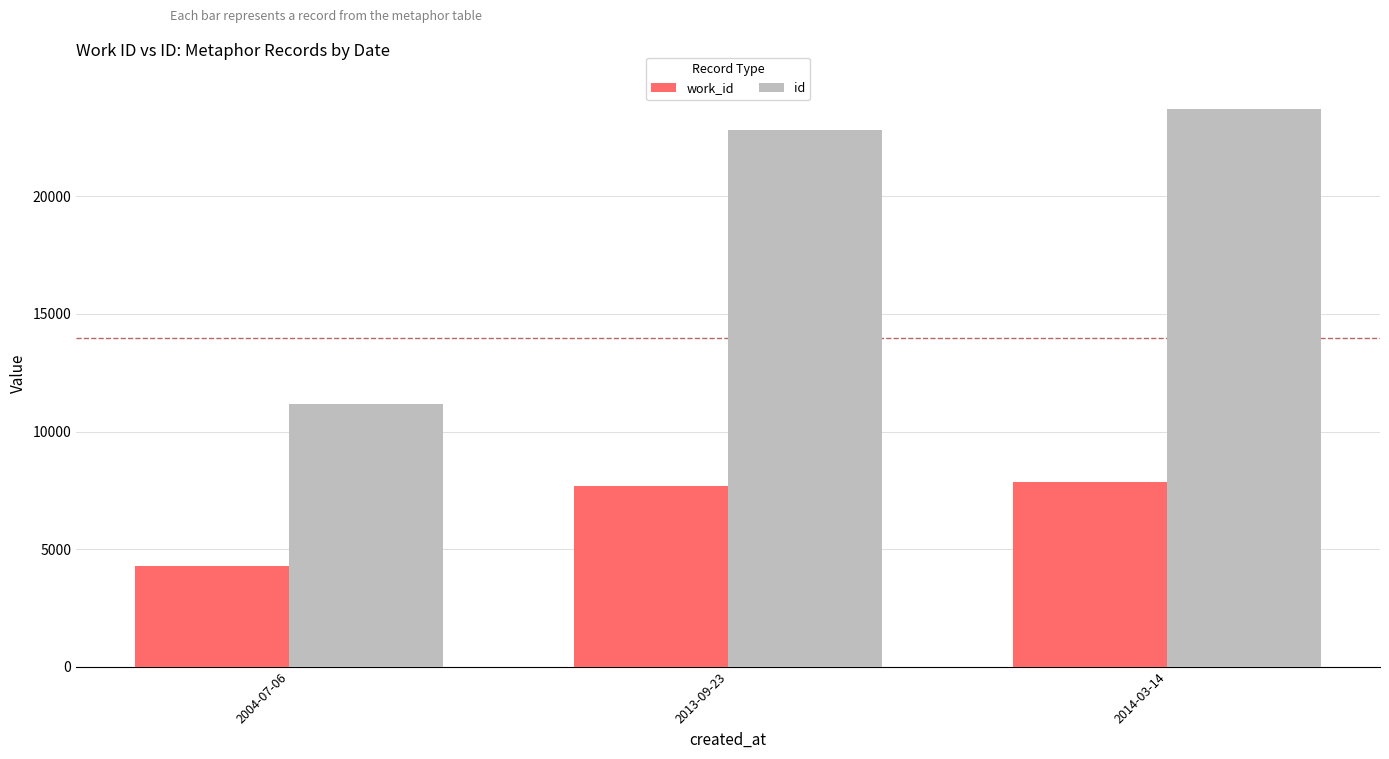

The value of work_id at 2013-09-23 is 7687. True or false?

True